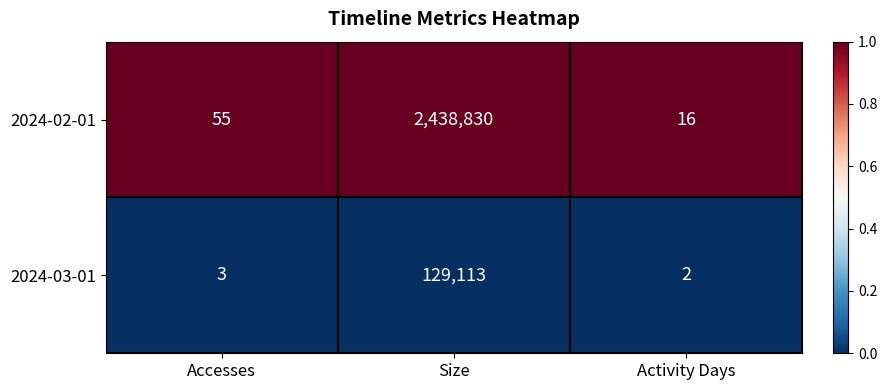

What is the spread (max minus min) of values at Accesses?

52